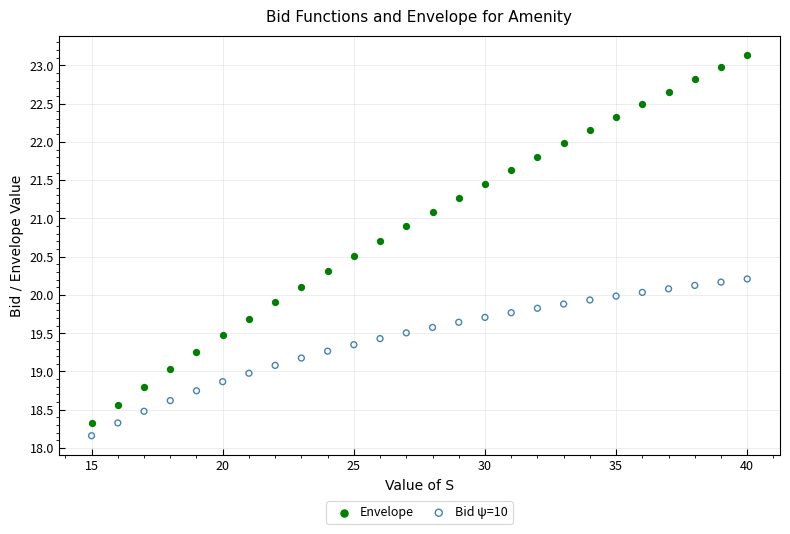

Which series has the widest spread of Y values?

Envelope